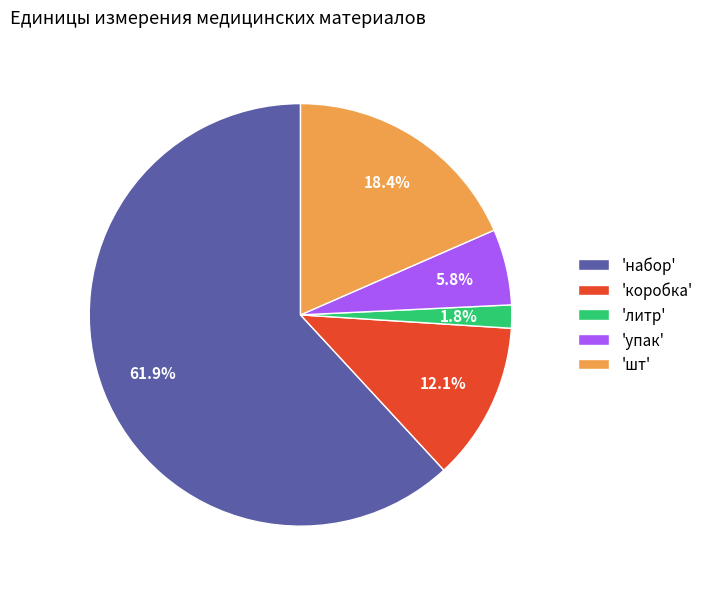

Which has a higher value, 'шт' or 'упак'?

'шт'